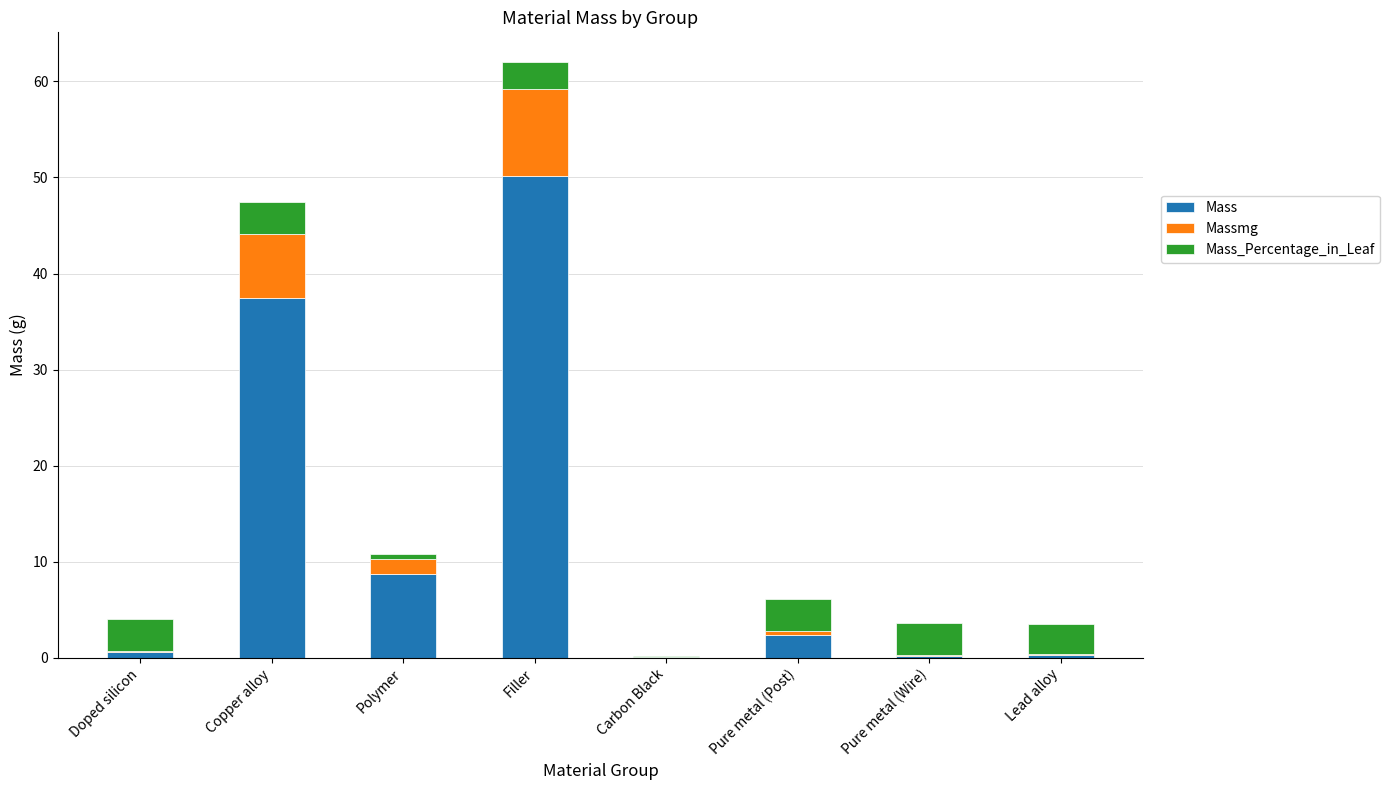

At which category is the sum across all series the highest?

Filler